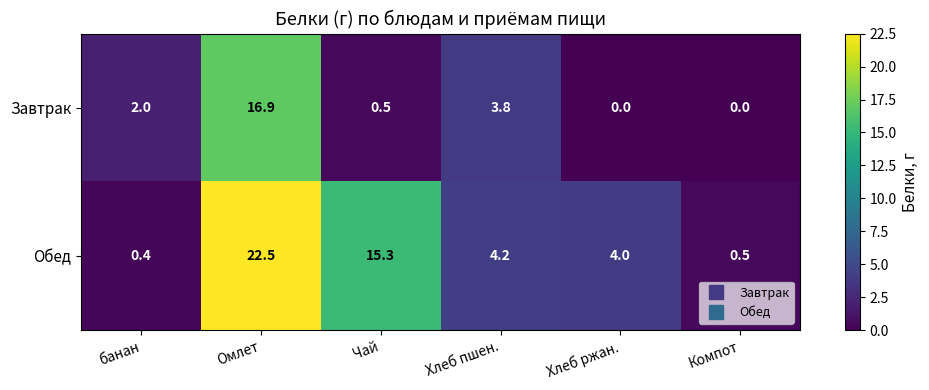

Rank the series by their maximum value, from lowest to highest.

Завтрак, Обед